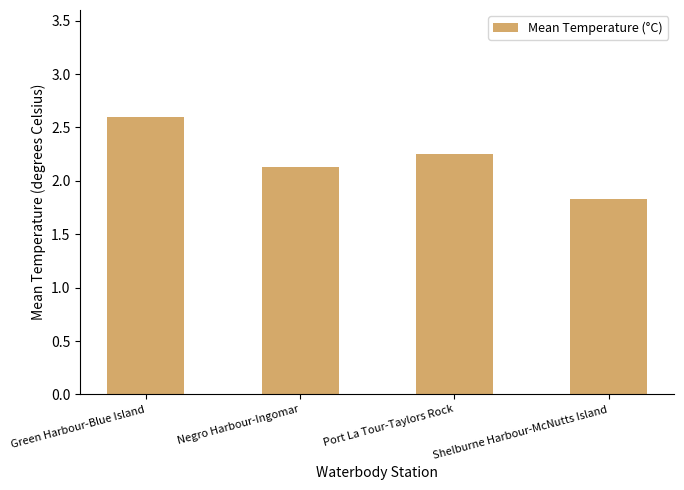

List the labels in order of value, largest first.

Green Harbour-Blue Island, Port La Tour-Taylors Rock, Negro Harbour-Ingomar, Shelburne Harbour-McNutts Island